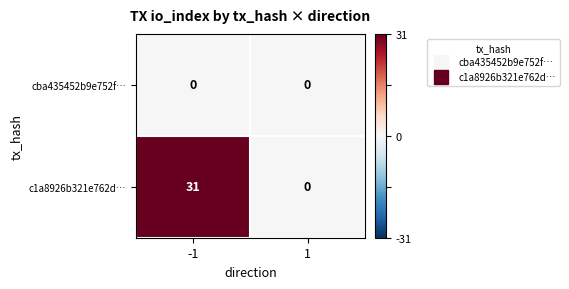

Reading right to left, transcribe all the data shown in this chart.

cba435452b9e752f…: 1=0	-1=0
c1a8926b321e762d…: 1=0	-1=31